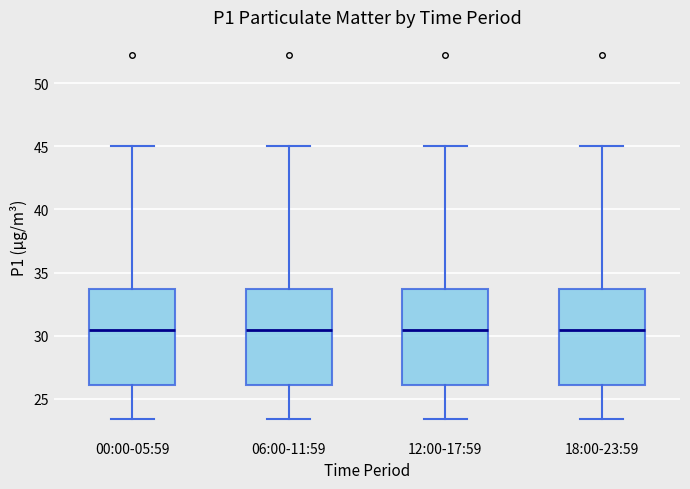

Reading left to right, transcribe this box plot: for each box, give where its median line is, the range the box spans, and where its two whiskers end, as read against the y-axis. The values are not printed on the chart, so give them approximately, as read against the axis.

00:00-05:59: median 30.5, box 26.0 to 33.5, whiskers 23.5 to 45.0
06:00-11:59: median 30.5, box 26.0 to 33.5, whiskers 23.5 to 45.0
12:00-17:59: median 30.5, box 26.0 to 33.5, whiskers 23.5 to 45.0
18:00-23:59: median 30.5, box 26.0 to 33.5, whiskers 23.5 to 45.0